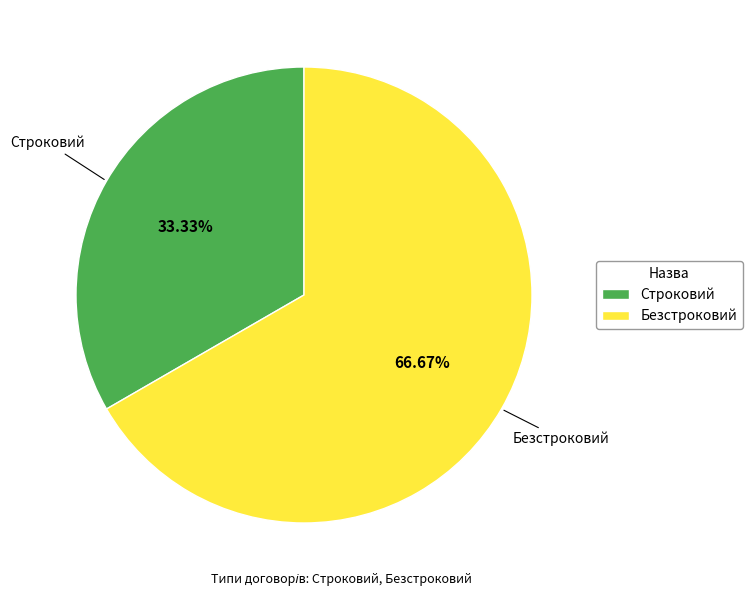

To the nearest percent, what percentage of the pie is Строковий?

33%